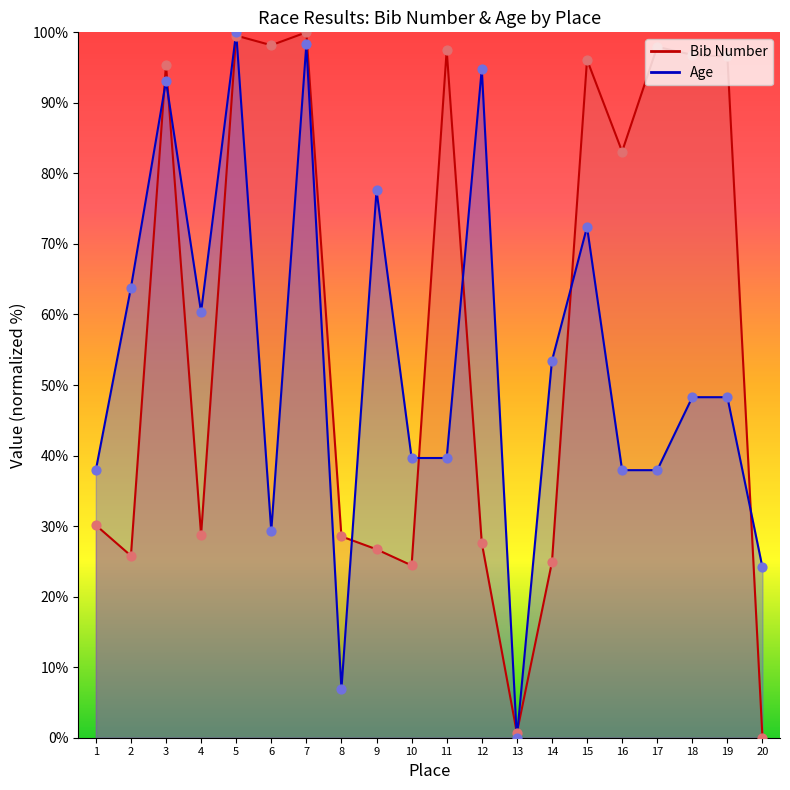

Which series has the largest Y range (max minus min)?

Bib Number